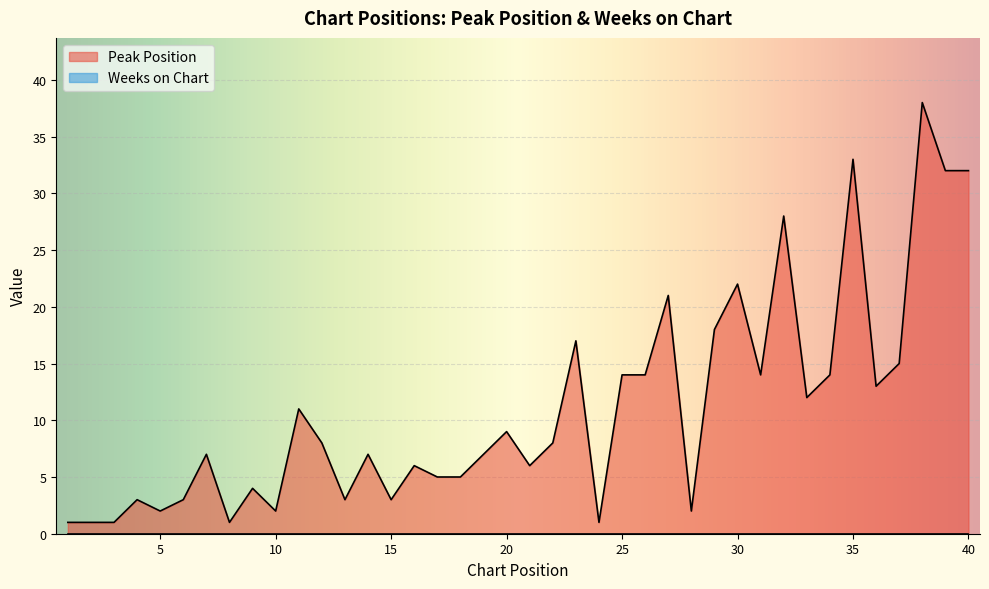

List the labels in order of value, largest first.

38, 35, 39, 40, 32, 30, 27, 29, 23, 37, 25, 26, 31, 34, 36, 33, 11, 20, 12, 22, 7, 14, 19, 16, 21, 17, 18, 9, 4, 6, 13, 15, 5, 10, 28, 1, 2, 3, 8, 24